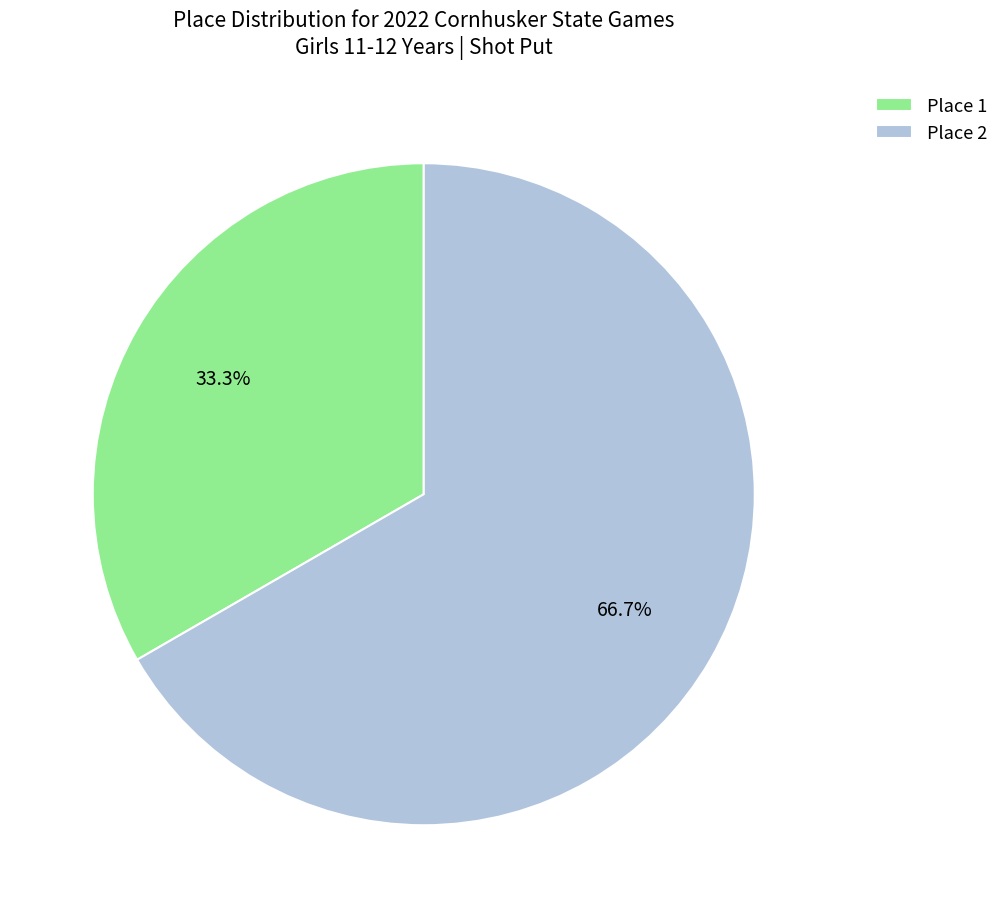

Which slice is the largest?

Place 2